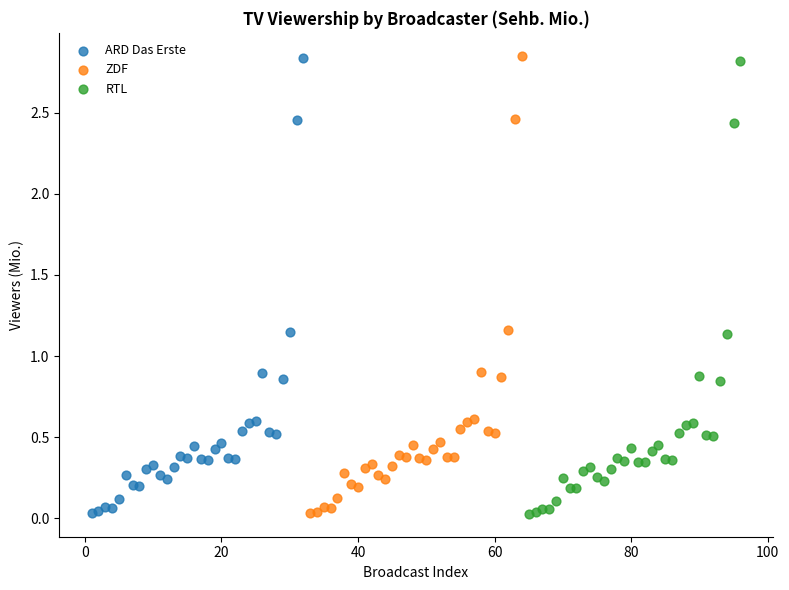

Which series has the largest Y range (max minus min)?

ZDF